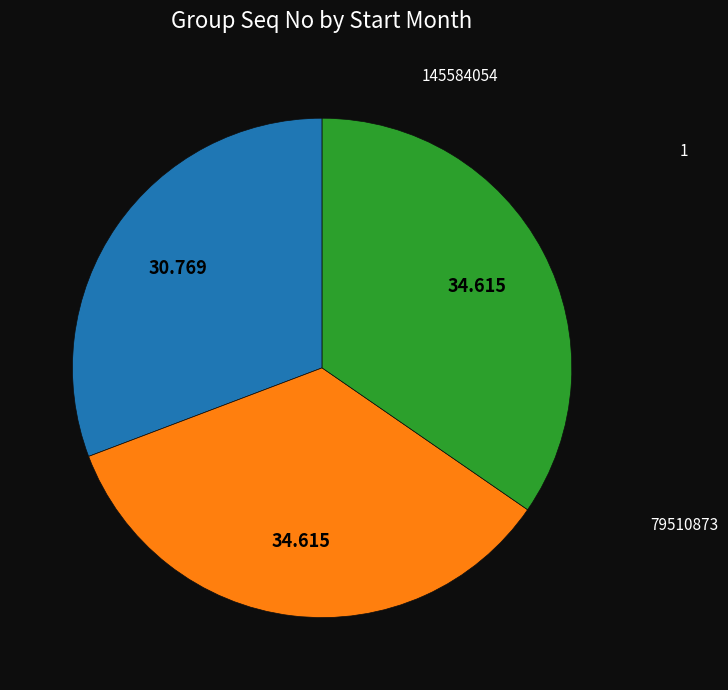

Does any single category account for the majority?

No